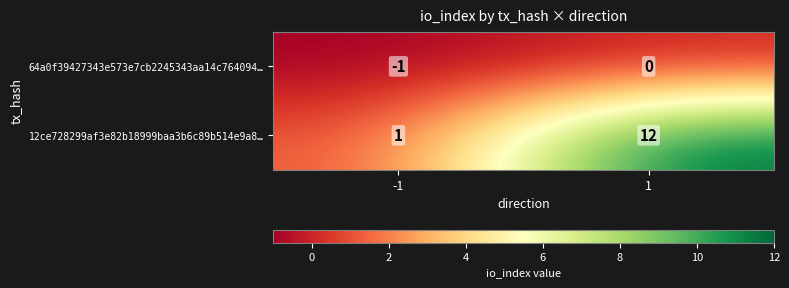

Which series has the largest range (max minus min)?

12ce728299af3e82b18999baa3b6c89b514e9a8…